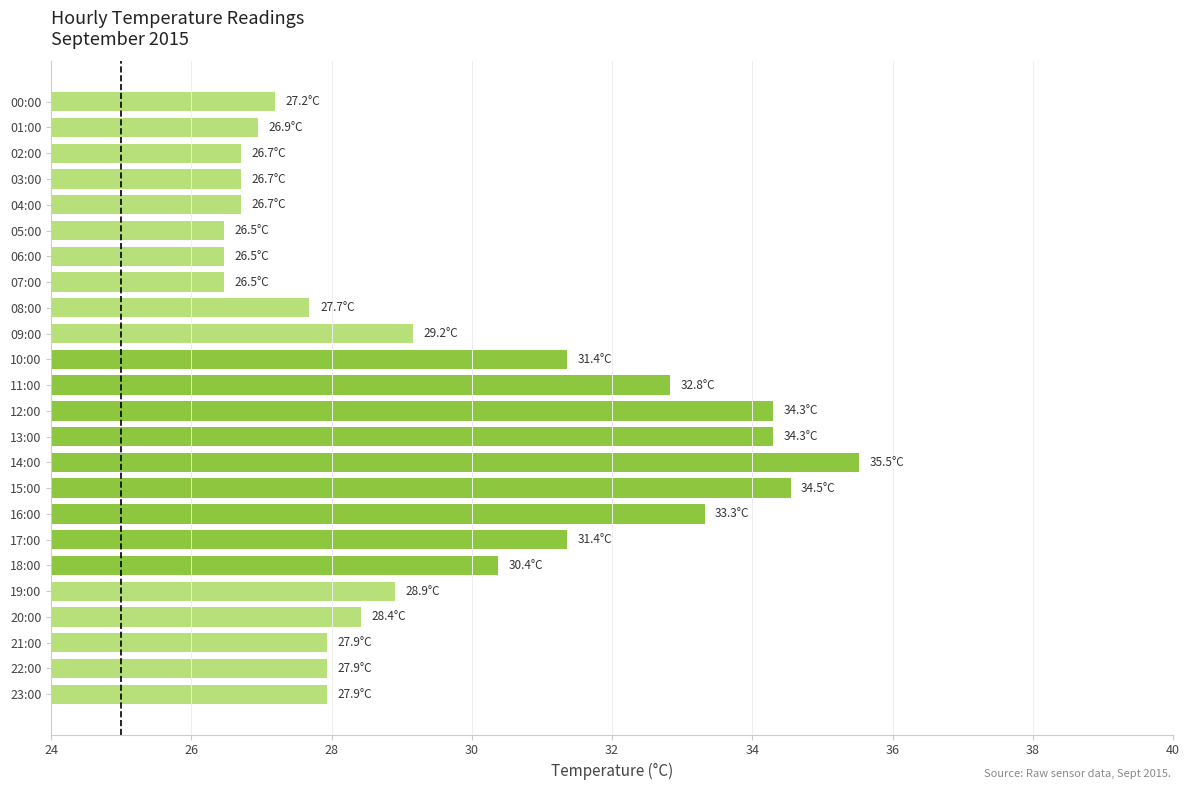

The chart shows a value of 16.1 at 21:00. True or false?

False